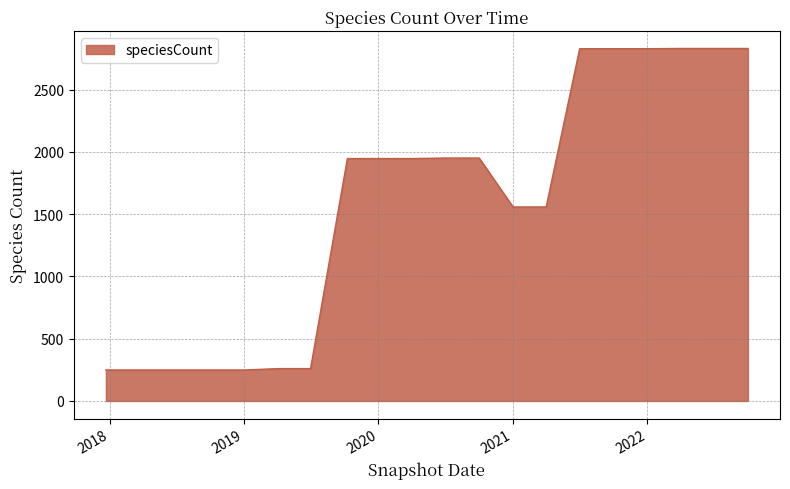

What is the difference between the maximum and minimum values?

2582